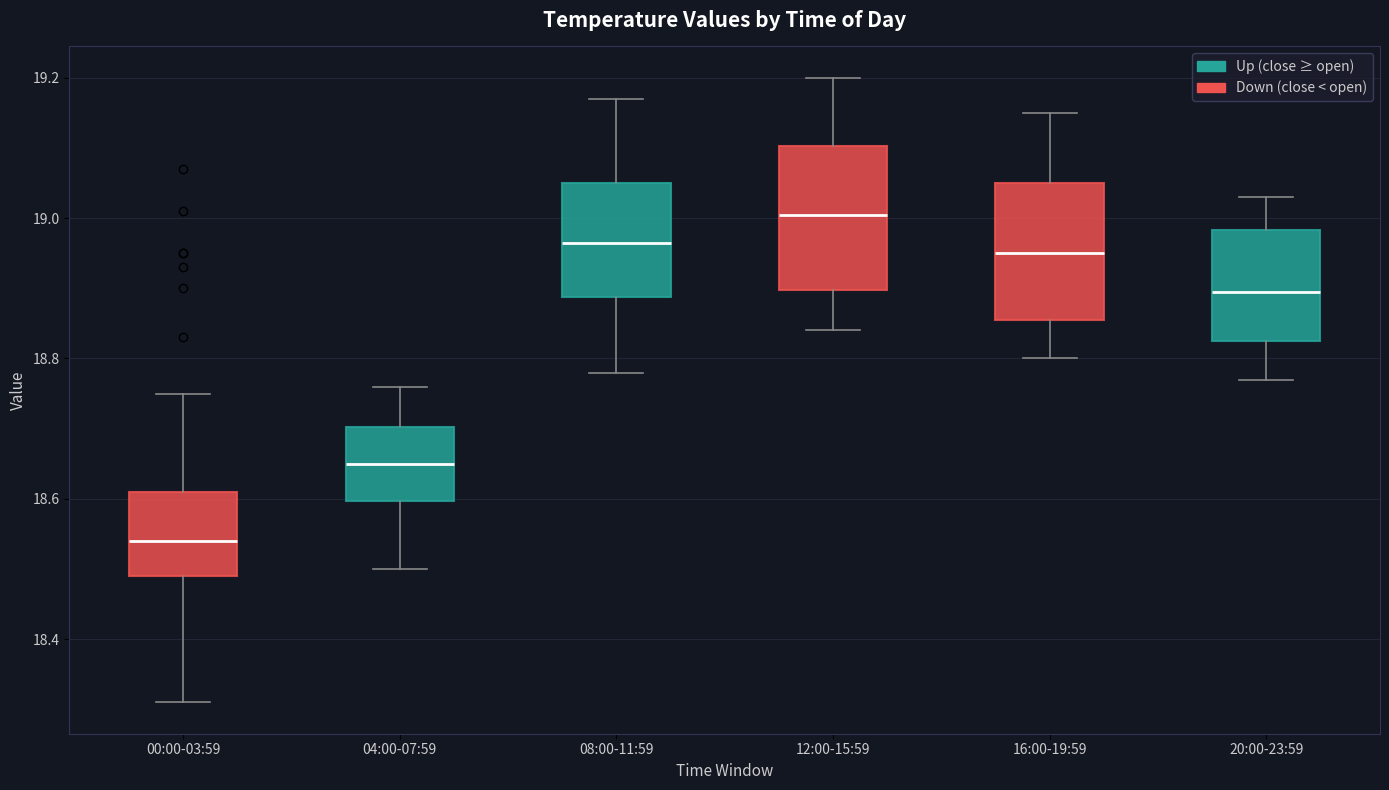

Which box has the highest median line?

12:00-15:59